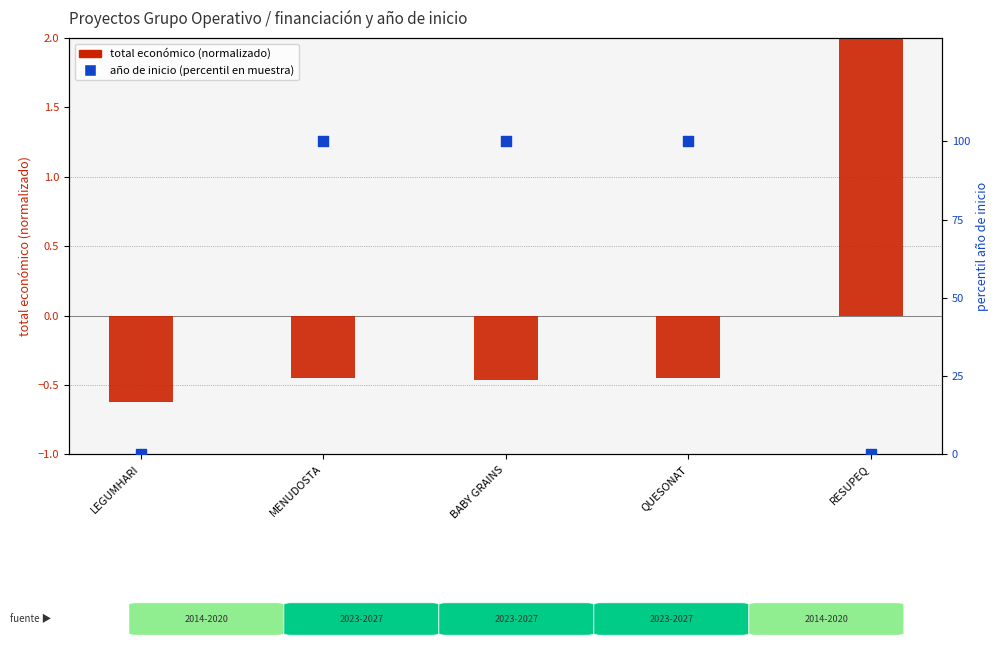

At how many categories does at least one series exceed 24?

3